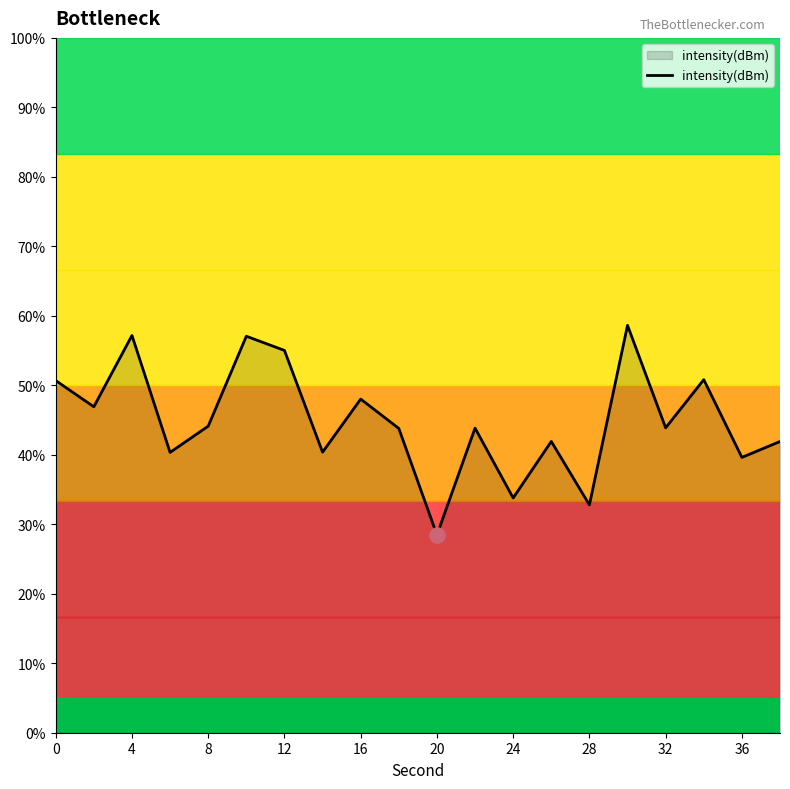

What is the greatest value displayed?

58.6